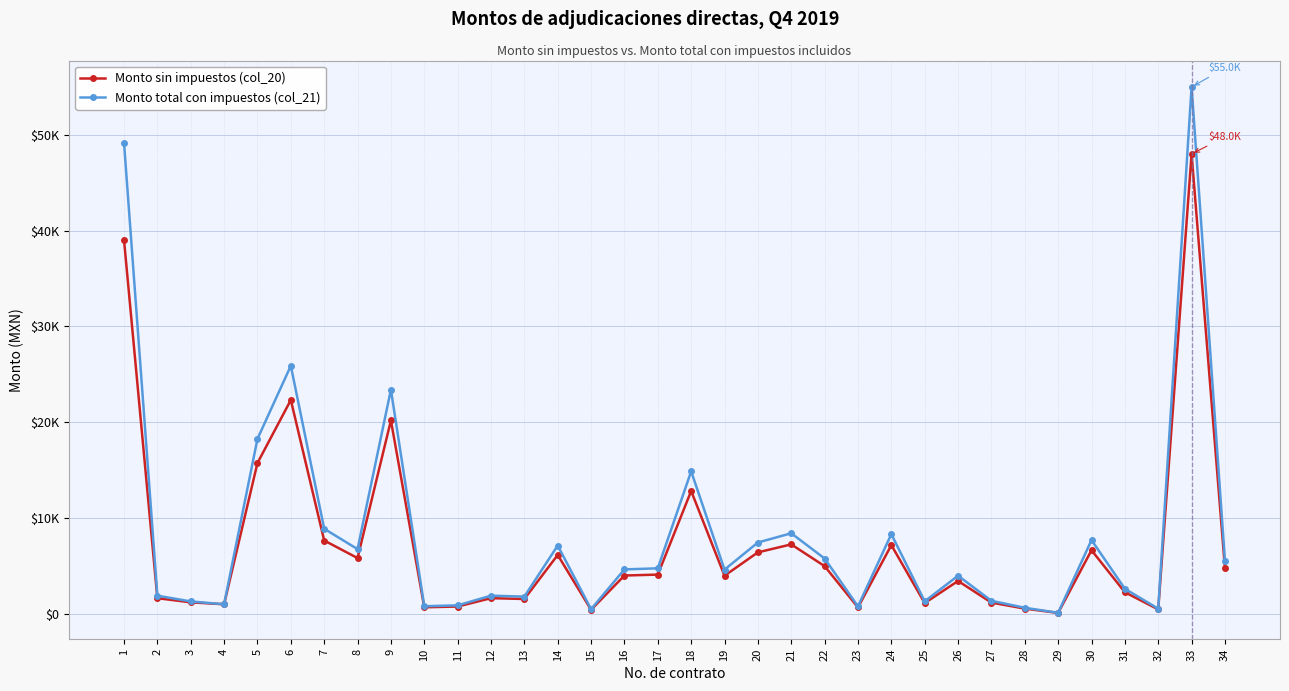

What is the average value of the Monto sin impuestos (col_20) series?

7226.7